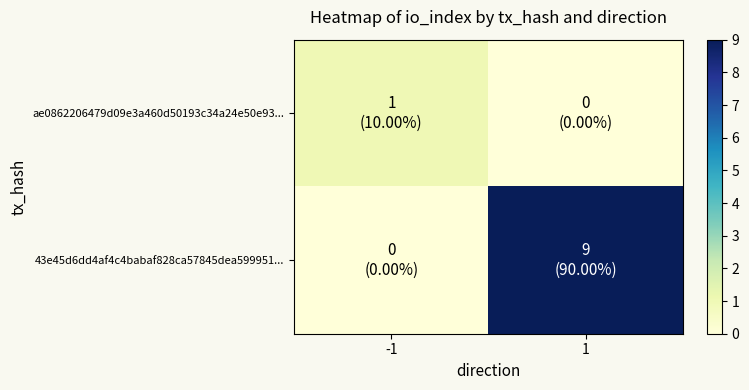

Reading left to right, what are all the values shown in this chart?

ae0862206479d09e3a460d50193c34a24e50e93...: -1=1	1=0
43e45d6dd4af4c4babaf828ca57845dea599951...: -1=0	1=9